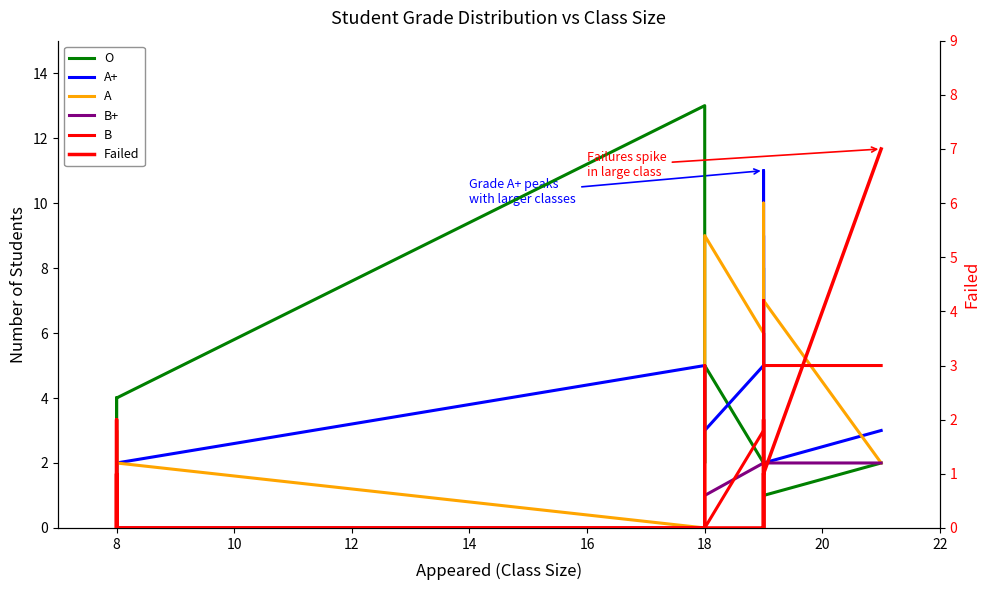

What is the maximum value shown in the chart?

13